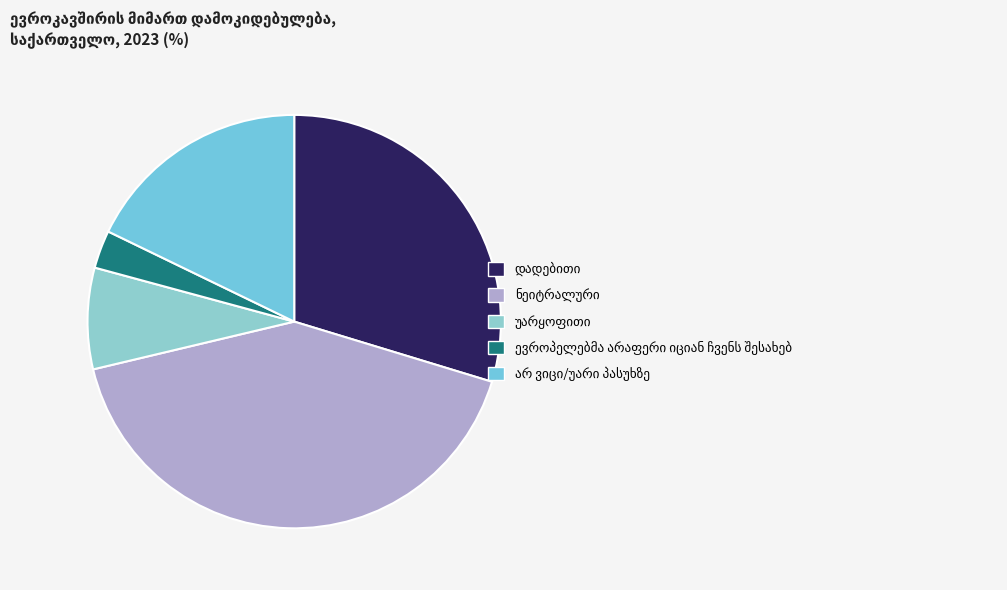

Count the number of slices in the pie.

5